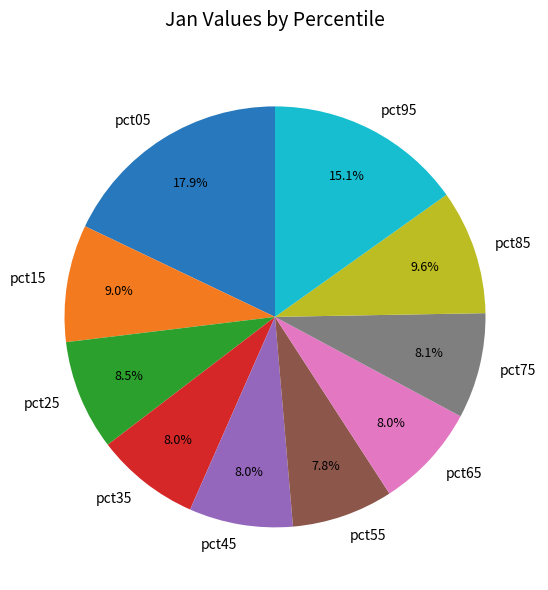

What percentage is the pct75 slice, to the nearest percent?

8%